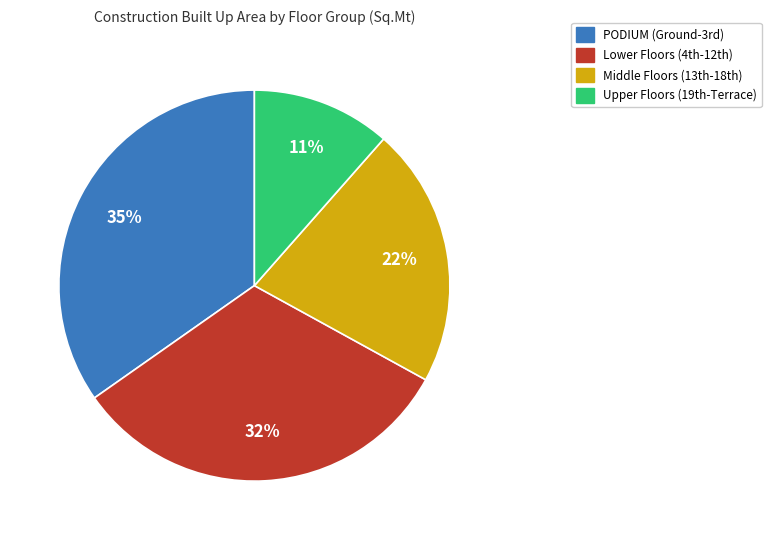

How many segments does this pie chart have?

4